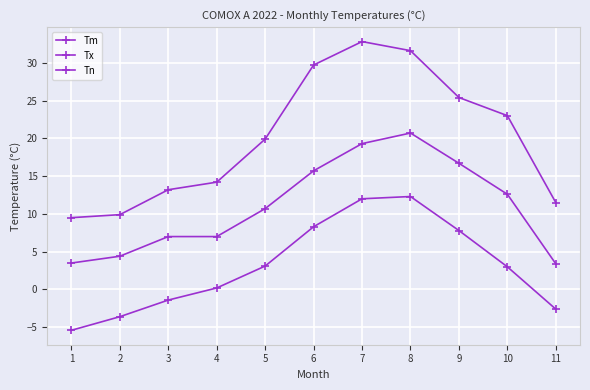

True or false: Tn and Tm cross at least once.

False